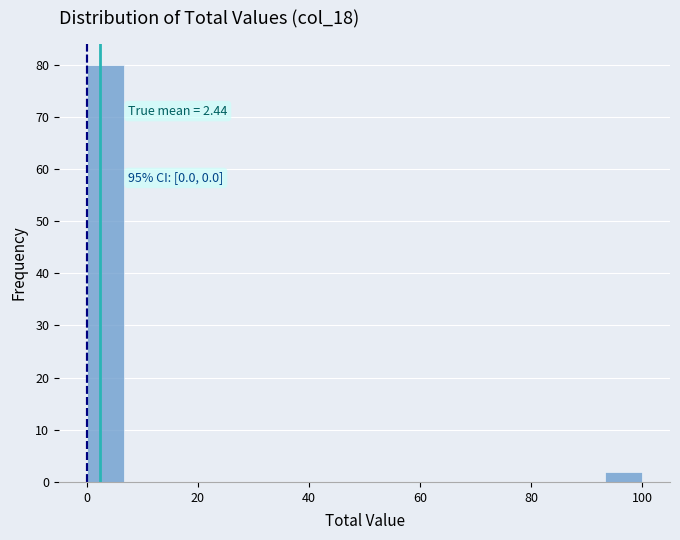

Read against the x-axis, roughly where is the centre of the tallest bar?

4